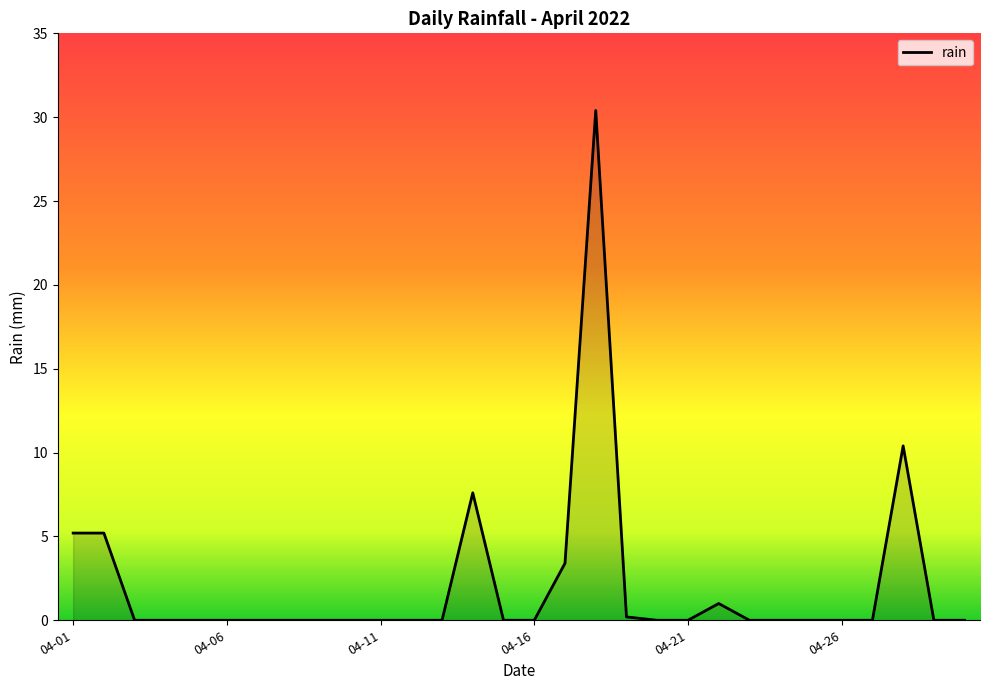

What is the difference between the maximum and minimum values?

30.4